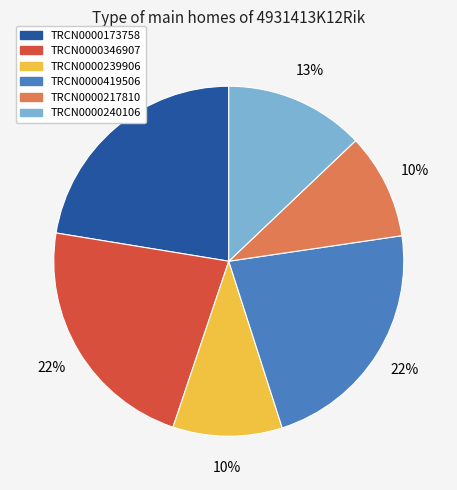

Is TRCN0000419506 the majority of the pie?

No